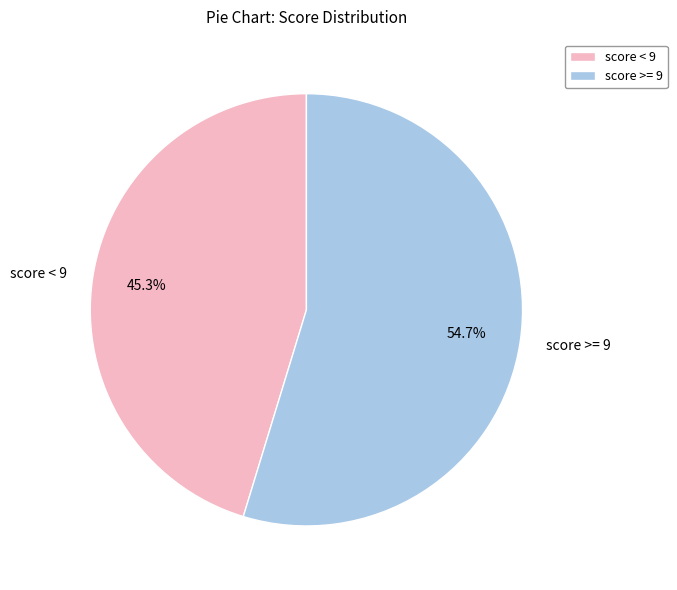

Rank the categories by value from lowest to highest.

score < 9, score >= 9